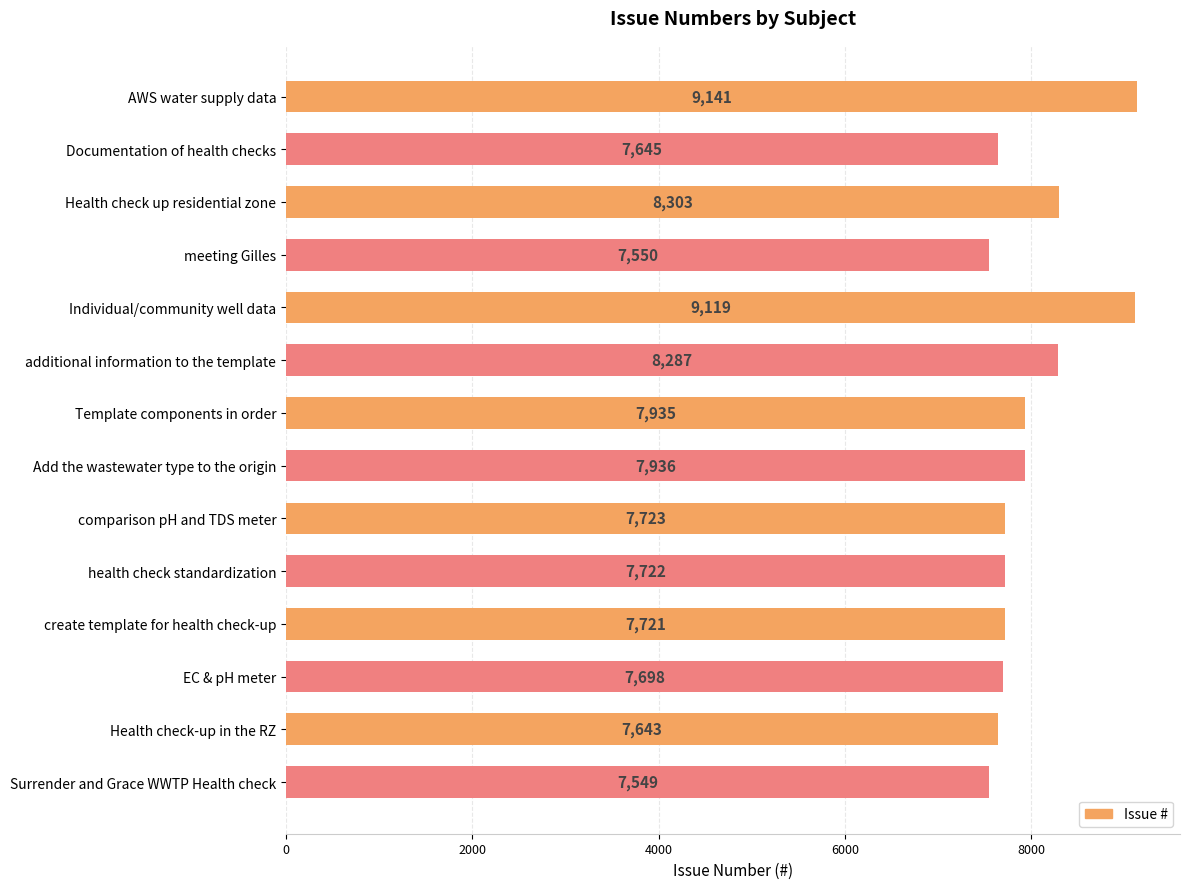

The value at additional information to the template is 8287. True or false?

True